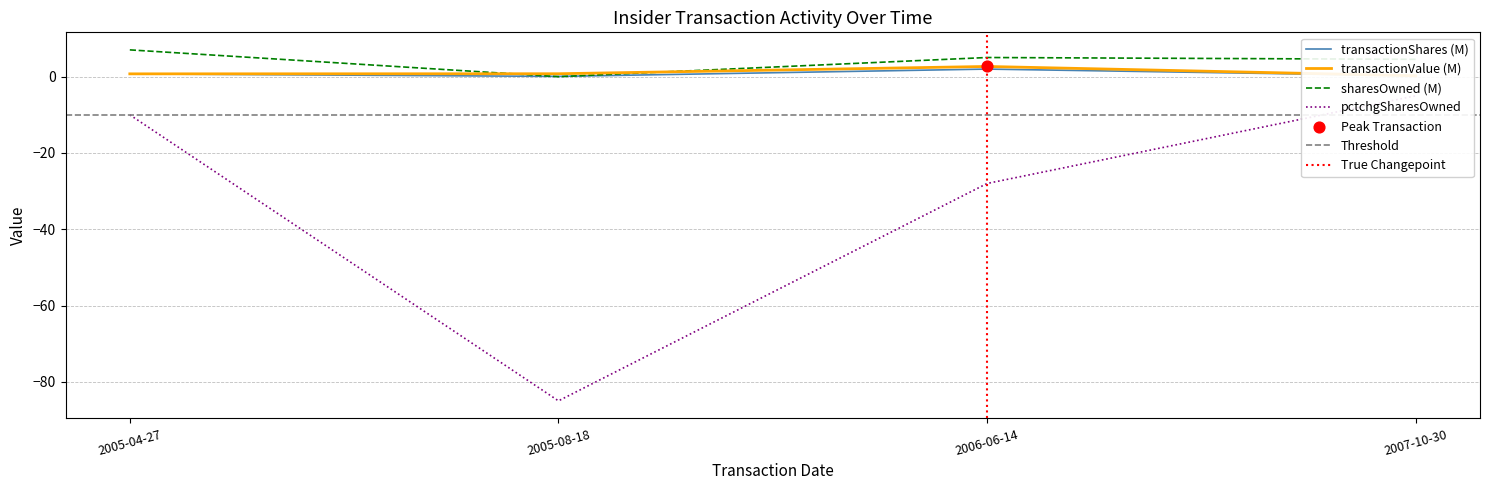

Which series has the largest total across all categories?

sharesOwnedFollowingTransaction